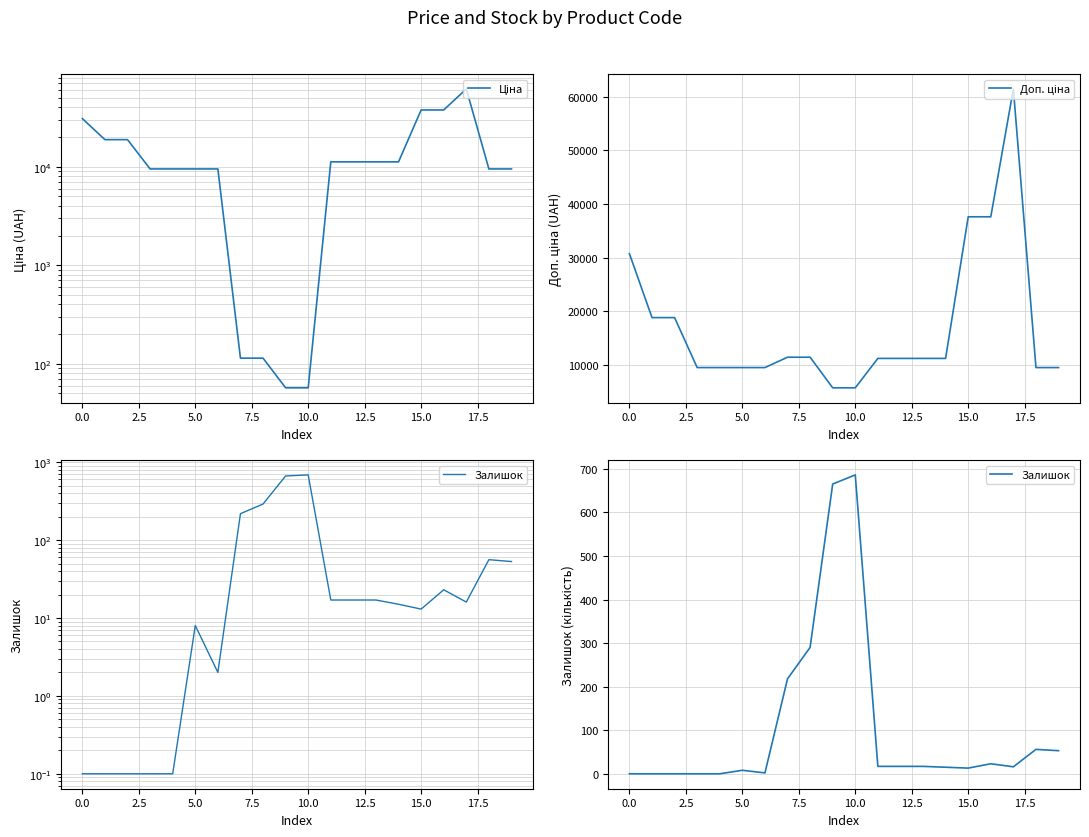

Is it true that Доп. ціна equals 5928.1 at 5.0?

False